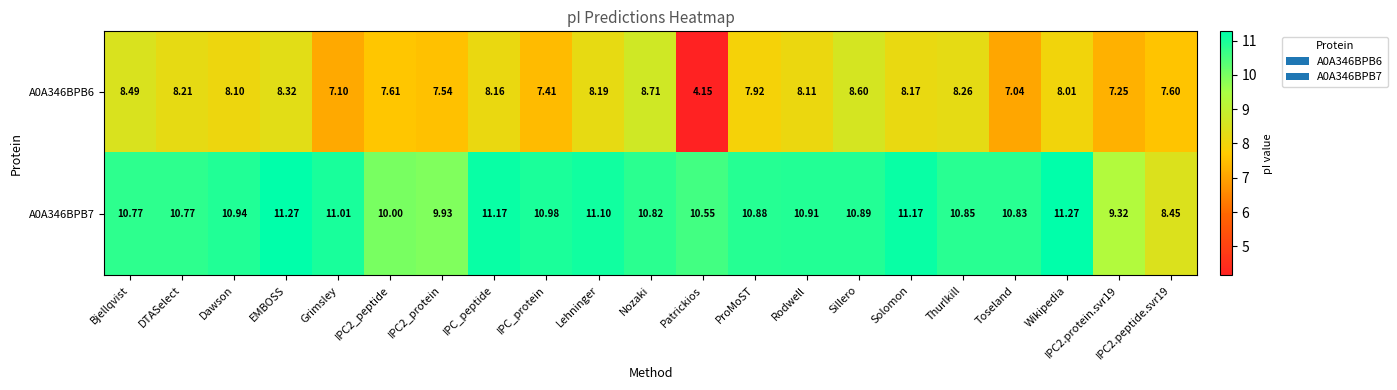

Which category has the lowest value across all series?

Patrickios